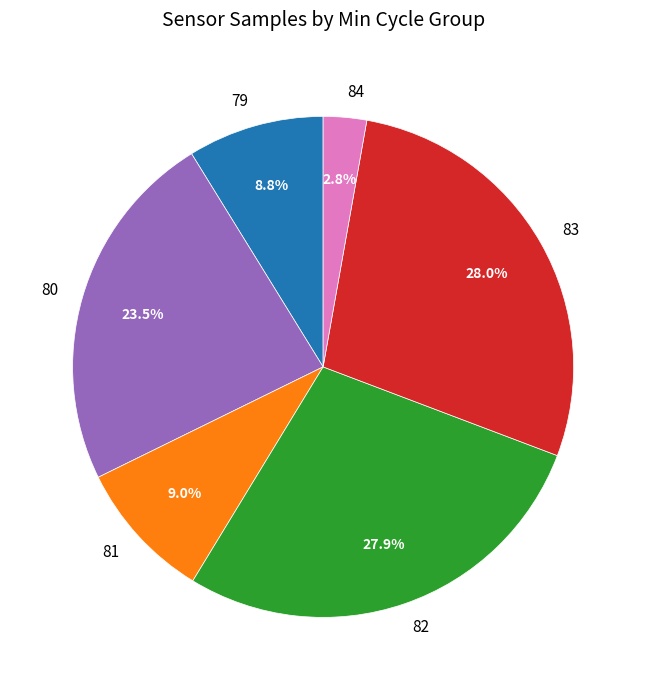

What is the smallest slice in the pie chart?

84